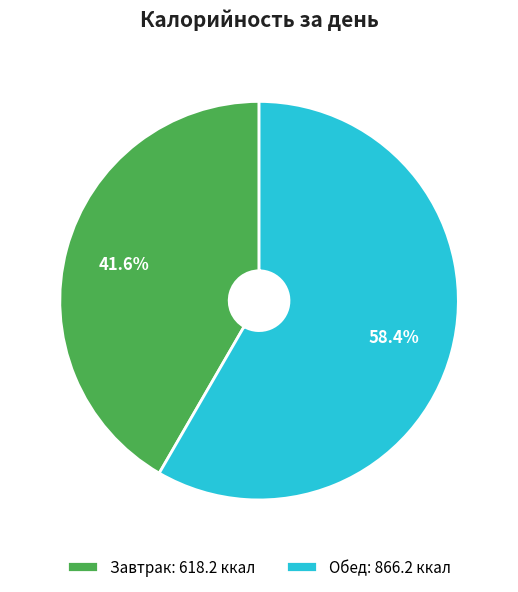

How many segments does this pie chart have?

2